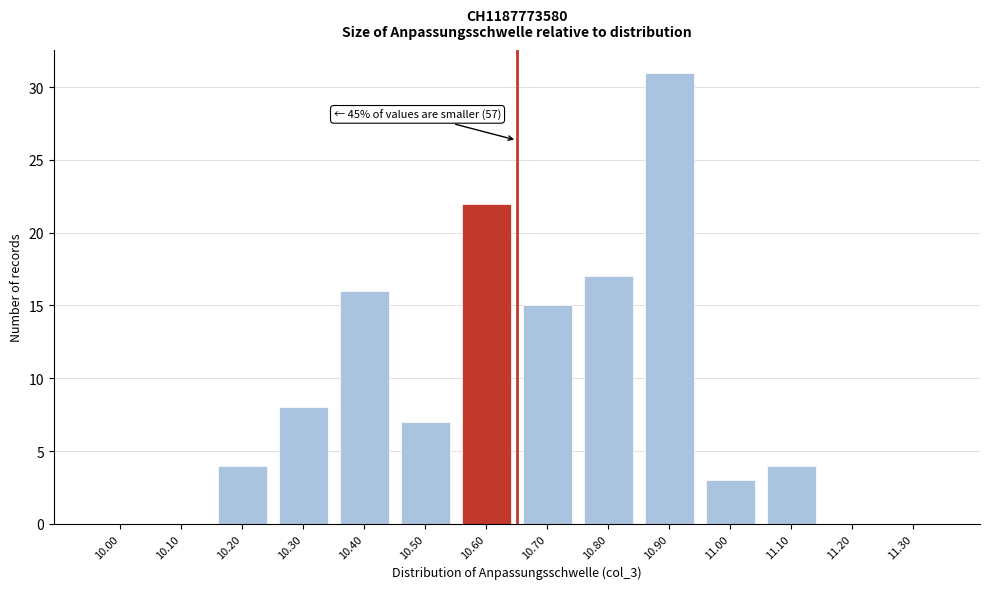

Reading left to right, extract all data points from this chart.

10.00=0	10.10=0	10.20=4	10.30=8	10.40=16	10.50=7	10.60=22	10.70=15	10.80=17	10.90=31	11.00=3	11.10=4	11.20=0	11.30=0